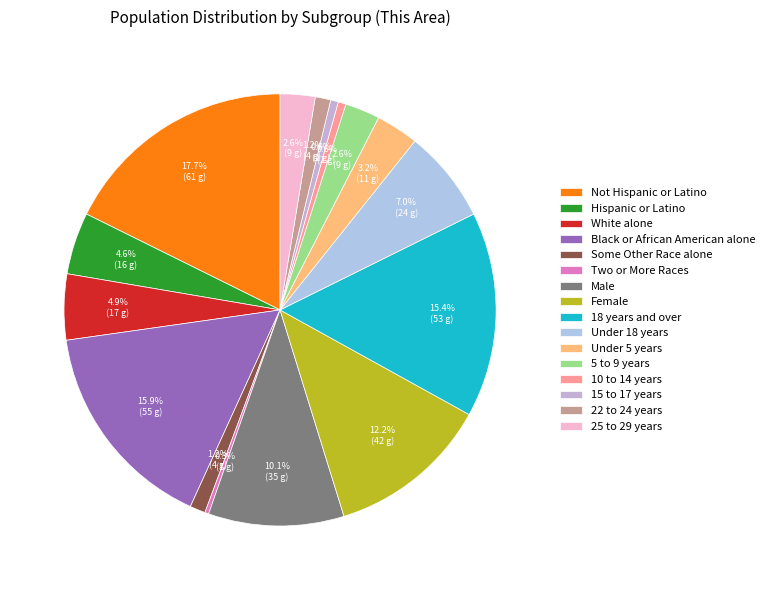

What percentage is the 18 years and over slice, to the nearest percent?

15%